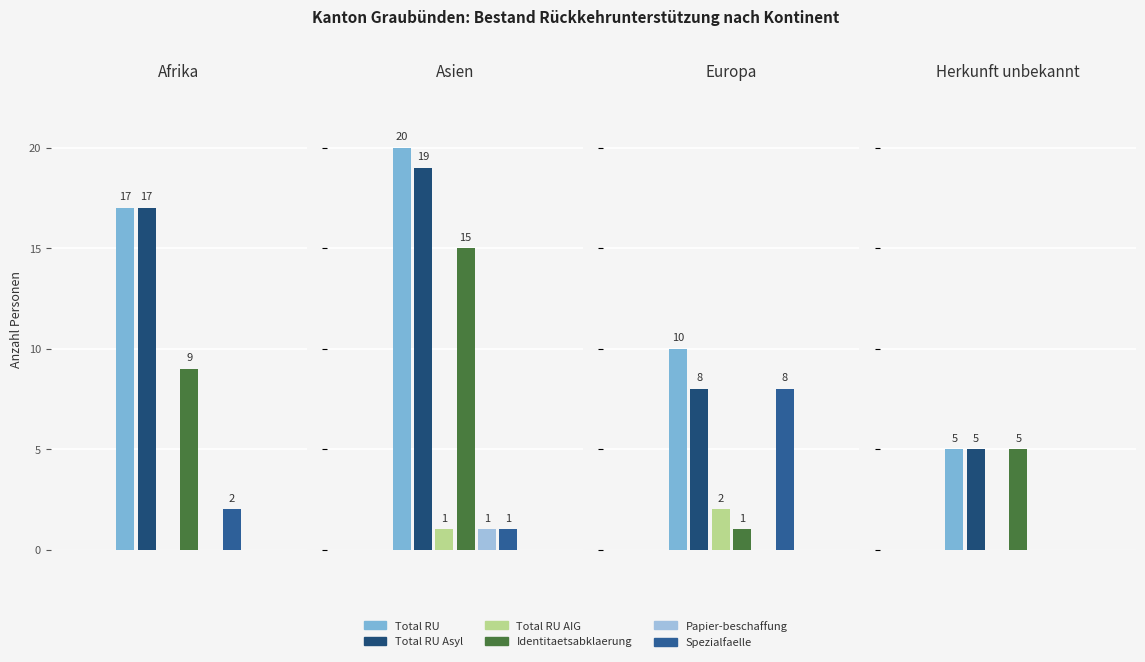

What is the greatest value displayed?

20